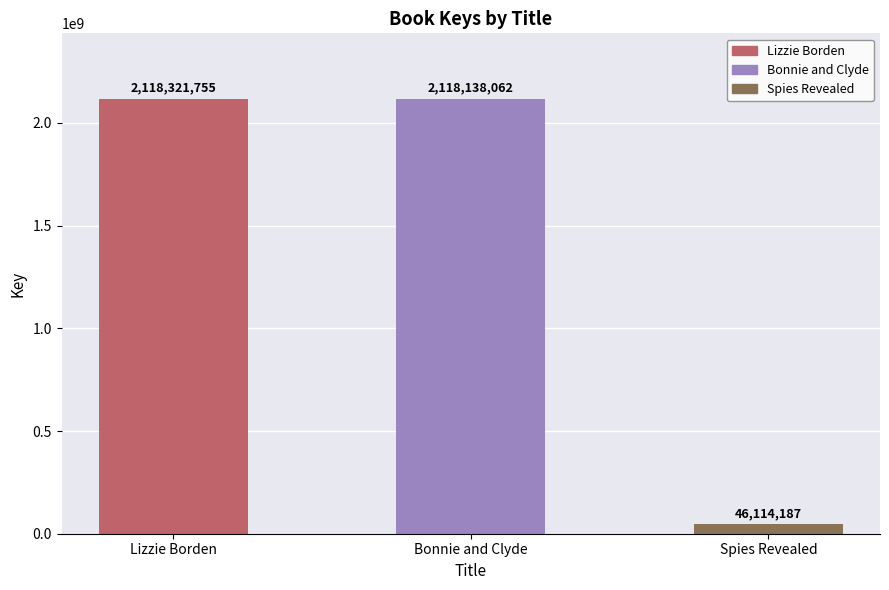

Is it true that the value at Lizzie Borden is 2118321755?

True